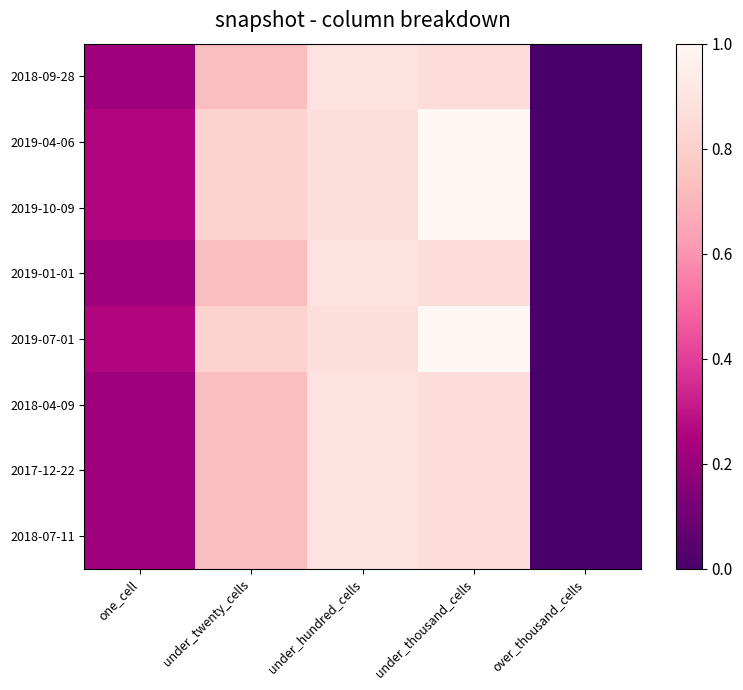

Reading right to left, list all the values displayed in this chart.

2018-07-11: over_thousand_cells=0.0	under_thousand_cells=0.9	under_hundred_cells=0.9	under_twenty_cells=0.7	one_cell=0.2
2017-12-22: over_thousand_cells=0.0	under_thousand_cells=0.9	under_hundred_cells=0.9	under_twenty_cells=0.7	one_cell=0.2
2018-04-09: over_thousand_cells=0.0	under_thousand_cells=0.9	under_hundred_cells=0.9	under_twenty_cells=0.7	one_cell=0.2
2019-07-01: over_thousand_cells=0.0	under_thousand_cells=1.0	under_hundred_cells=0.9	under_twenty_cells=0.8	one_cell=0.3
2019-01-01: over_thousand_cells=0.0	under_thousand_cells=0.9	under_hundred_cells=0.9	under_twenty_cells=0.7	one_cell=0.2
2019-10-09: over_thousand_cells=0.0	under_thousand_cells=1.0	under_hundred_cells=0.9	under_twenty_cells=0.8	one_cell=0.3
2019-04-06: over_thousand_cells=0.0	under_thousand_cells=1.0	under_hundred_cells=0.9	under_twenty_cells=0.8	one_cell=0.3
2018-09-28: over_thousand_cells=0.0	under_thousand_cells=0.9	under_hundred_cells=0.9	under_twenty_cells=0.7	one_cell=0.2